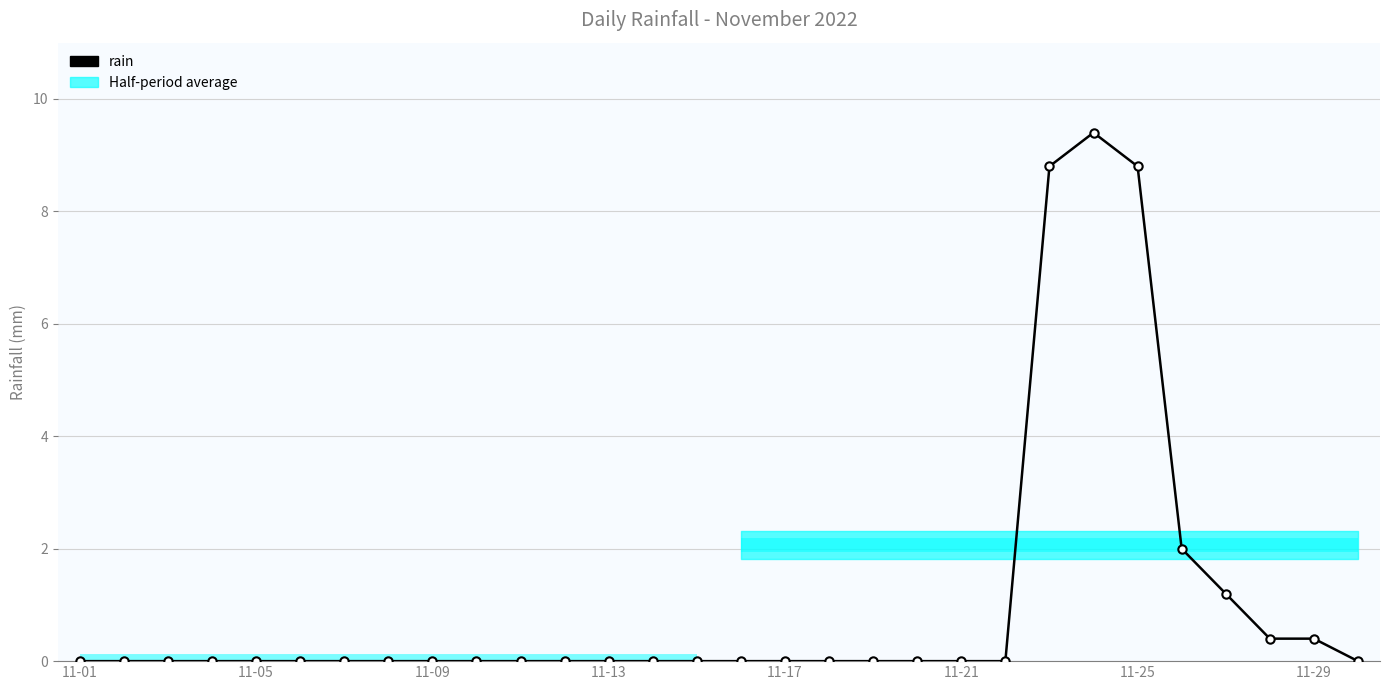

Does the chart have visible grid lines?

Yes